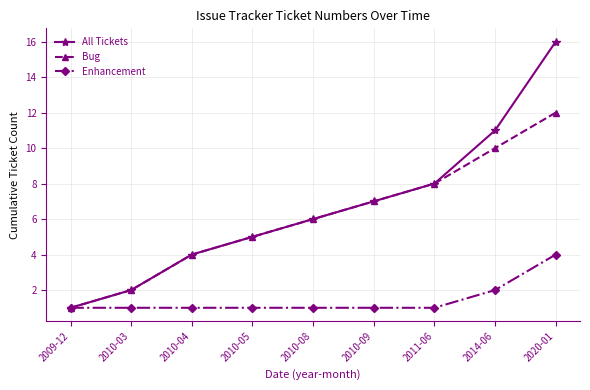

At which label does All Tickets reach its peak?

2020-01